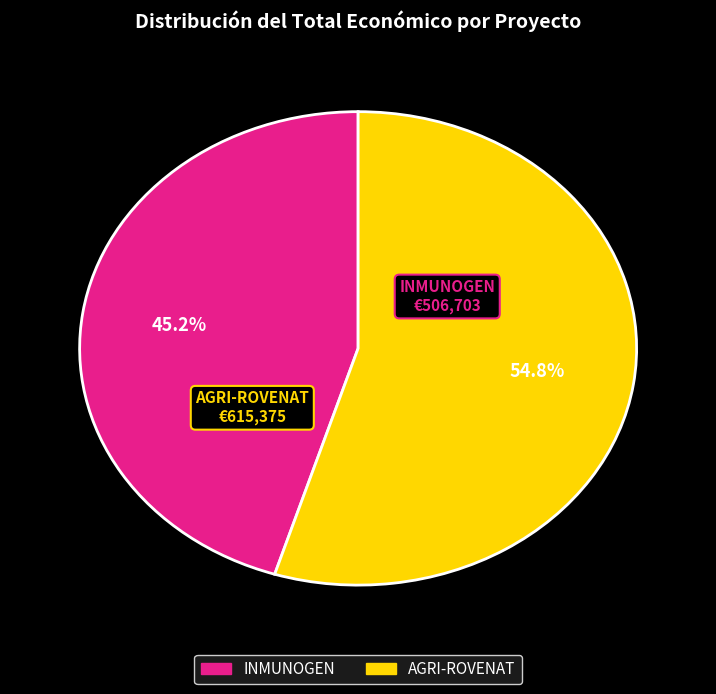

To the nearest percent, what percentage of the pie is INMUNOGEN?

45%